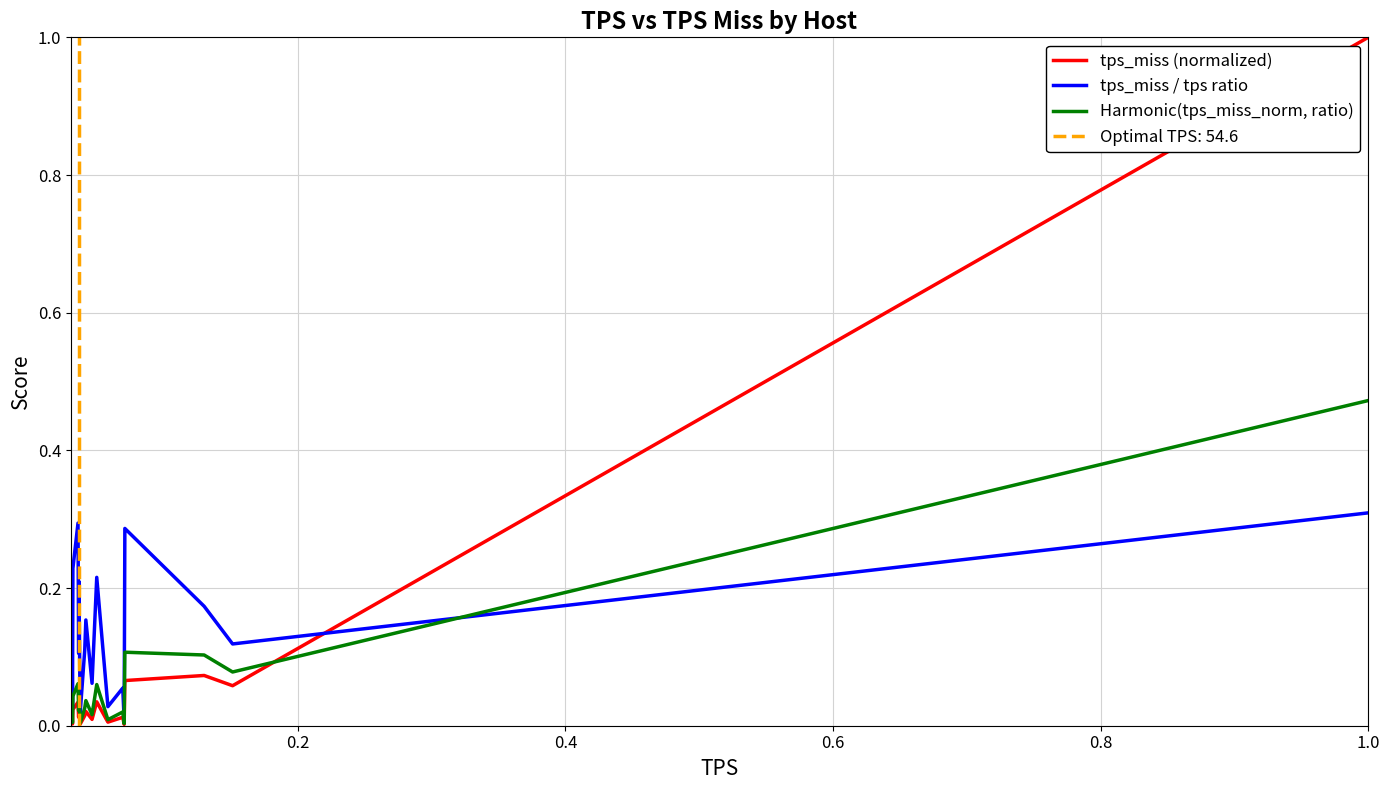

What is the maximum value for tps_miss (normalized)?

1.0